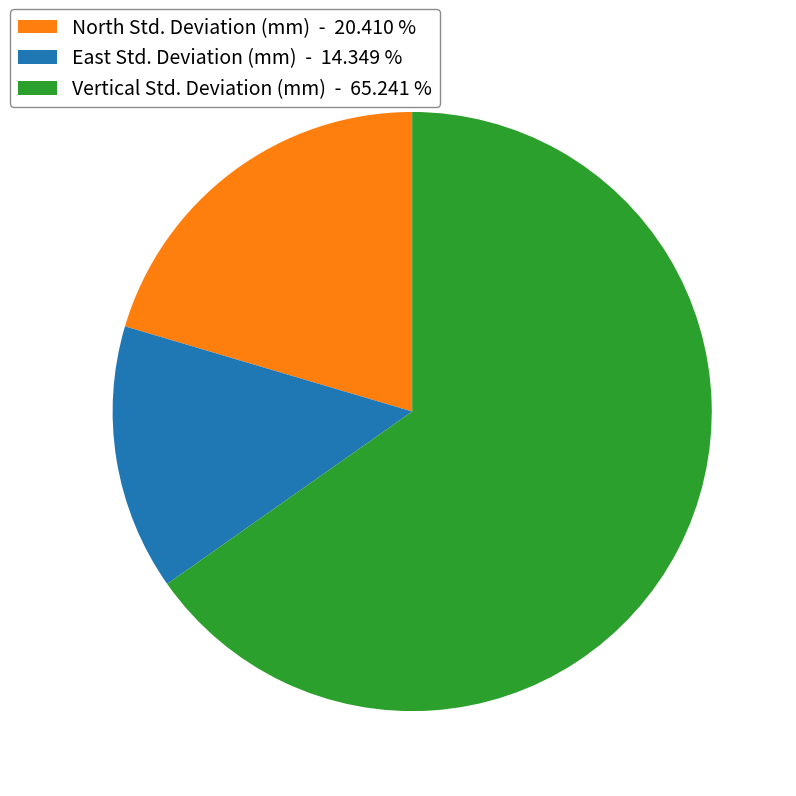

What is the ratio of the value at North Std. Deviation (mm) to the value at Vertical Std. Deviation (mm)?

0.3